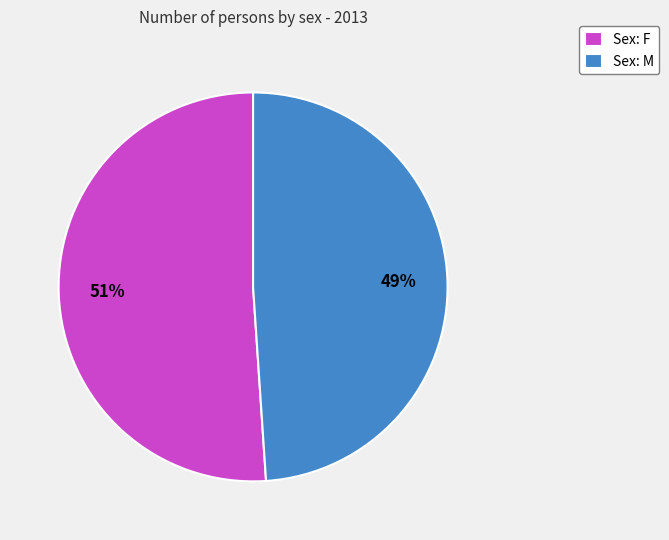

Does any single category account for the majority?

Yes